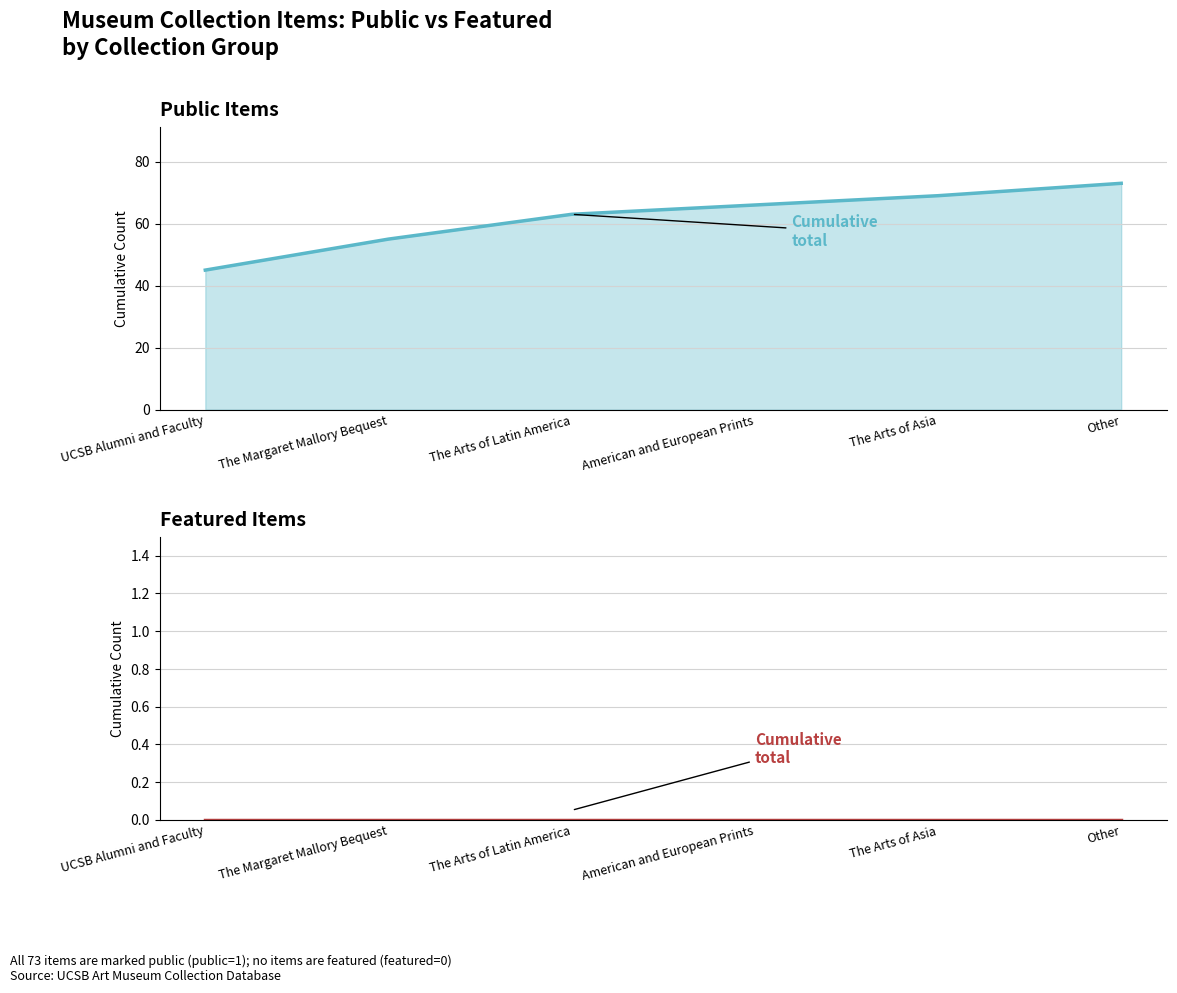

What is the spread (max minus min) of values at American and European Prints?

66